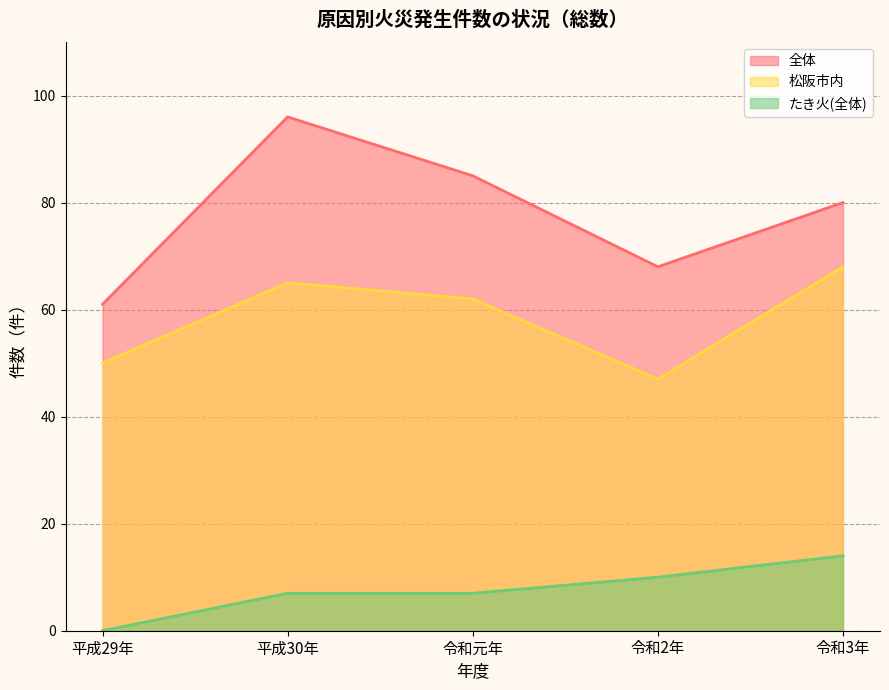

Rank the series by their average value, from lowest to highest.

たき火(全体), 松阪市内, 全体